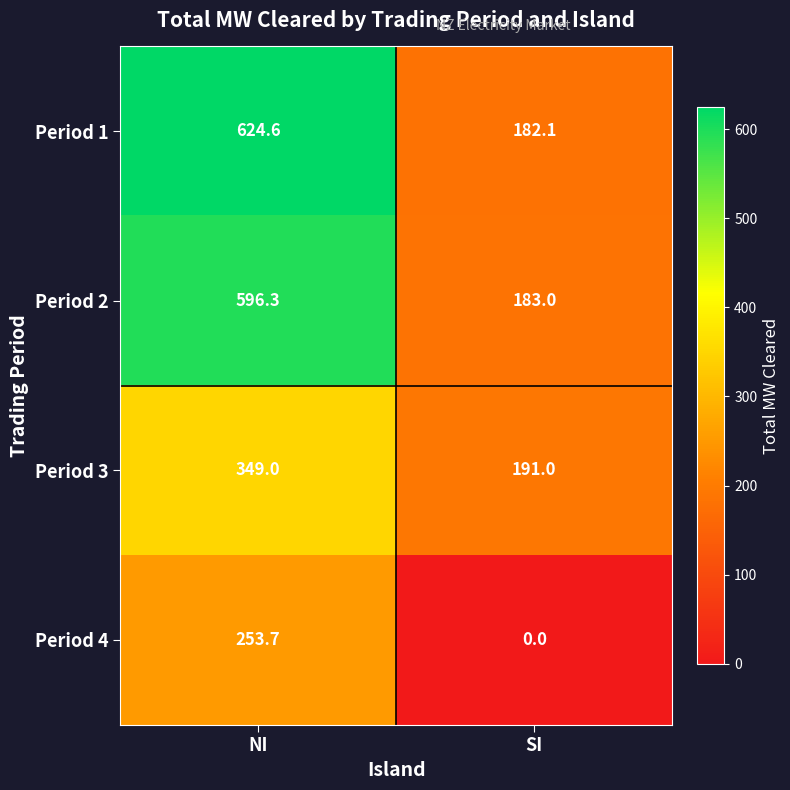

List the series in order of their peak value, lowest first.

Period 4, Period 3, Period 2, Period 1